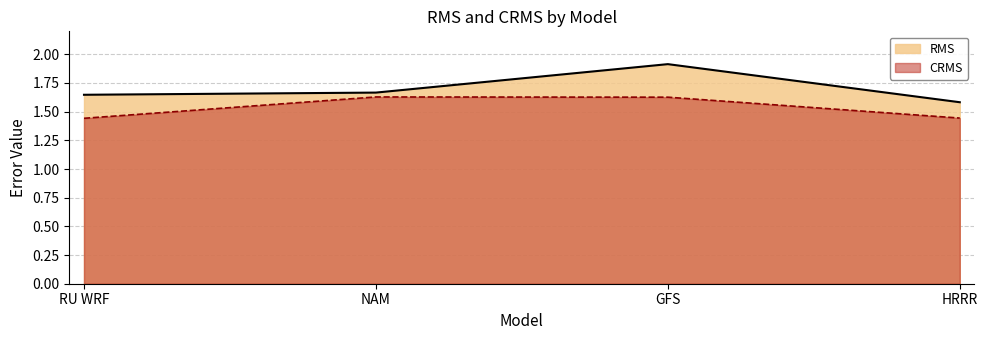

What is the difference between the maximum and second lowest values in the RMS series?

0.3